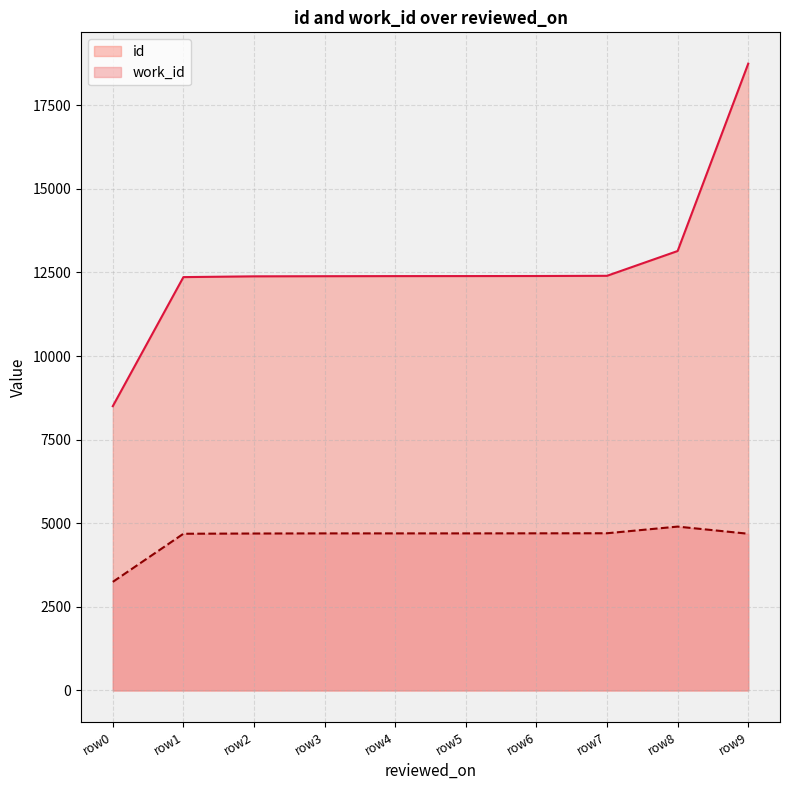

Read the id value at row3.

12386